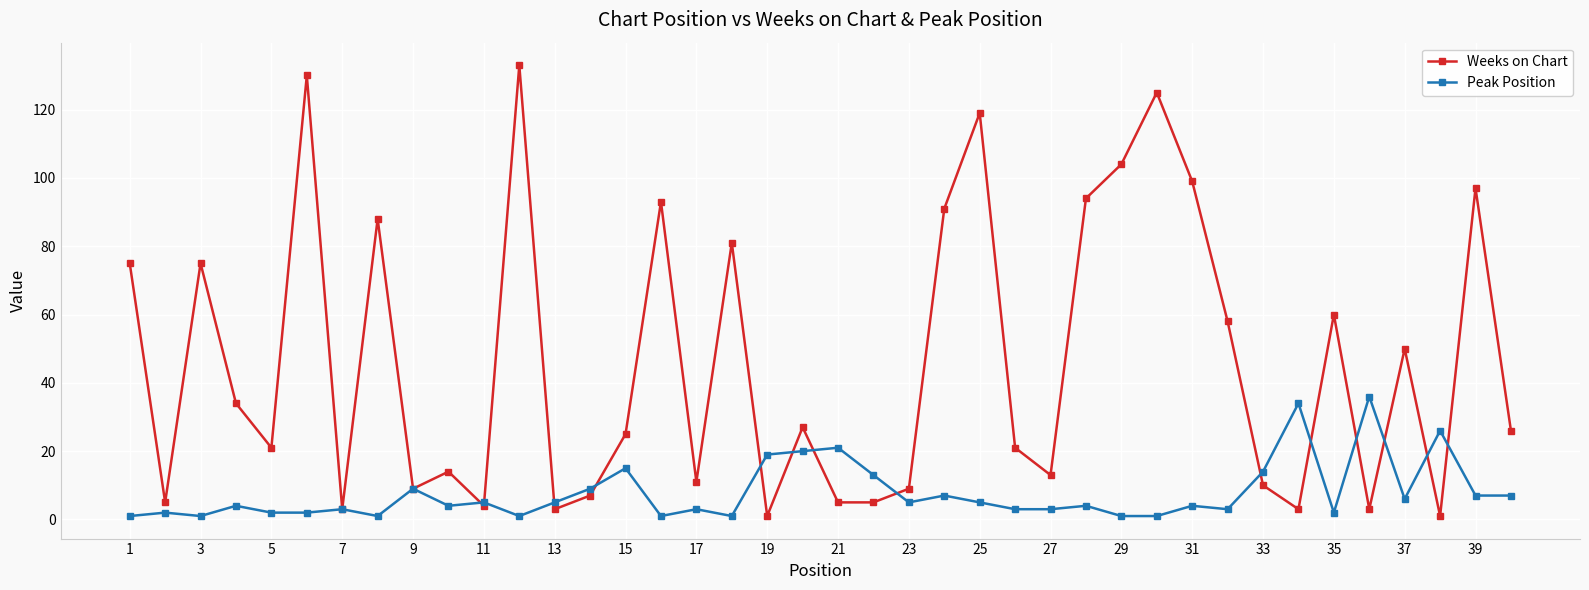

What are all the series names shown in the legend?

Weeks on Chart, Peak Position